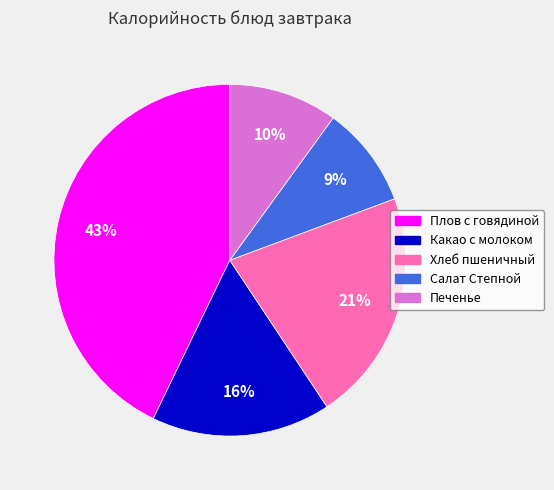

How many slices are in this pie chart?

5